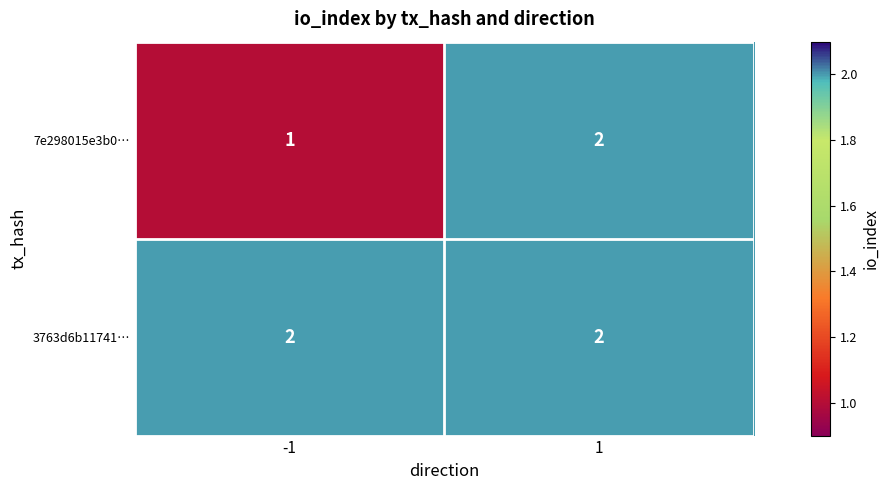

What is the sum of the 7e298015e3b0… values at 1 and -1?

3